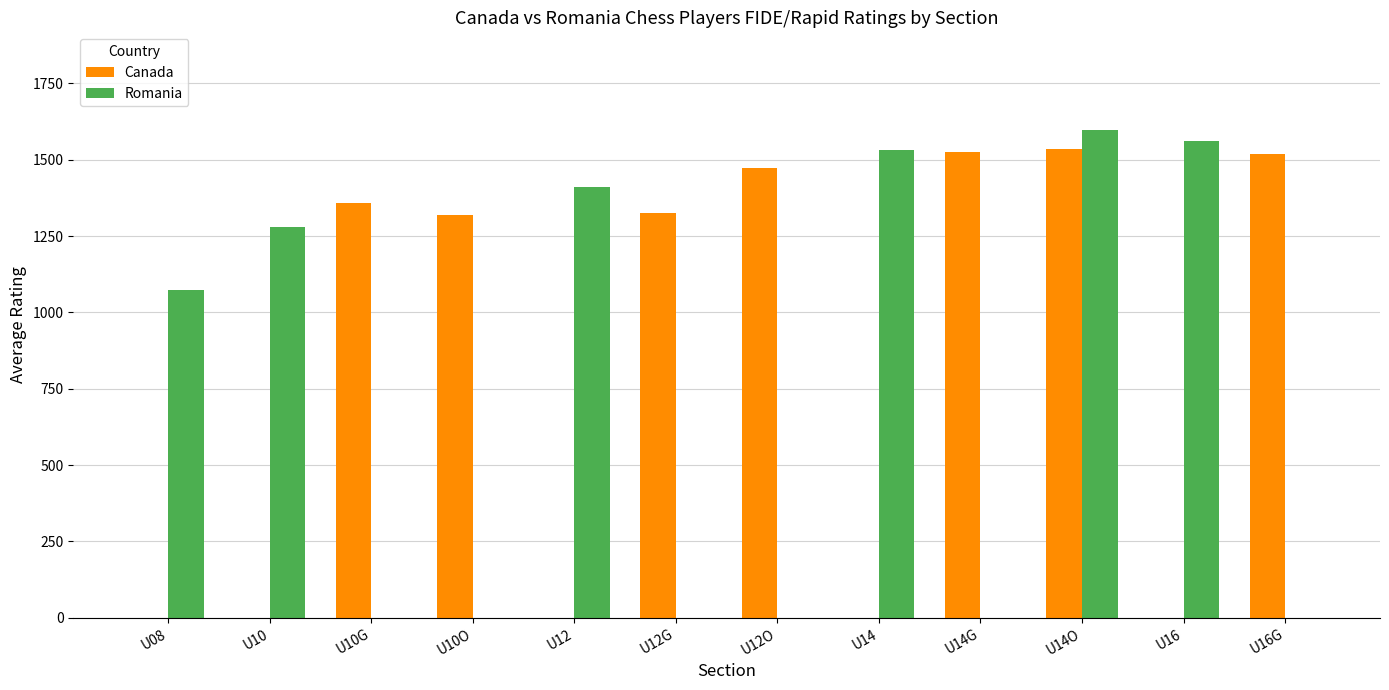

What is the sum of all Romania values?

8456